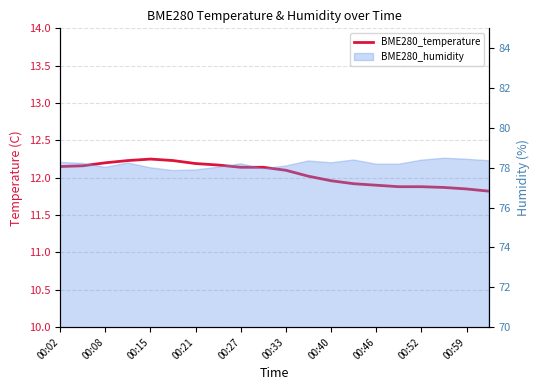

Which label corresponds to the largest value in the chart?

00:15